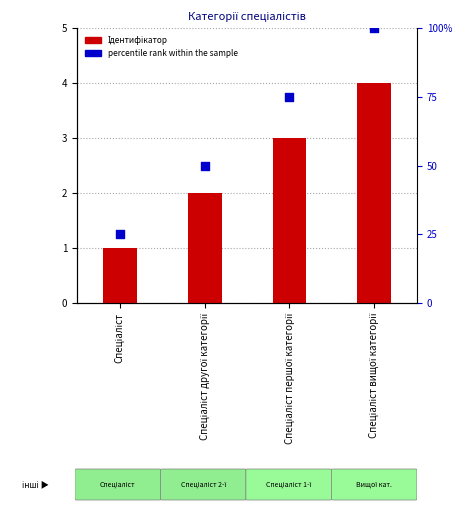

At which category is the sum across all series the highest?

Спеціаліст вищої категорії